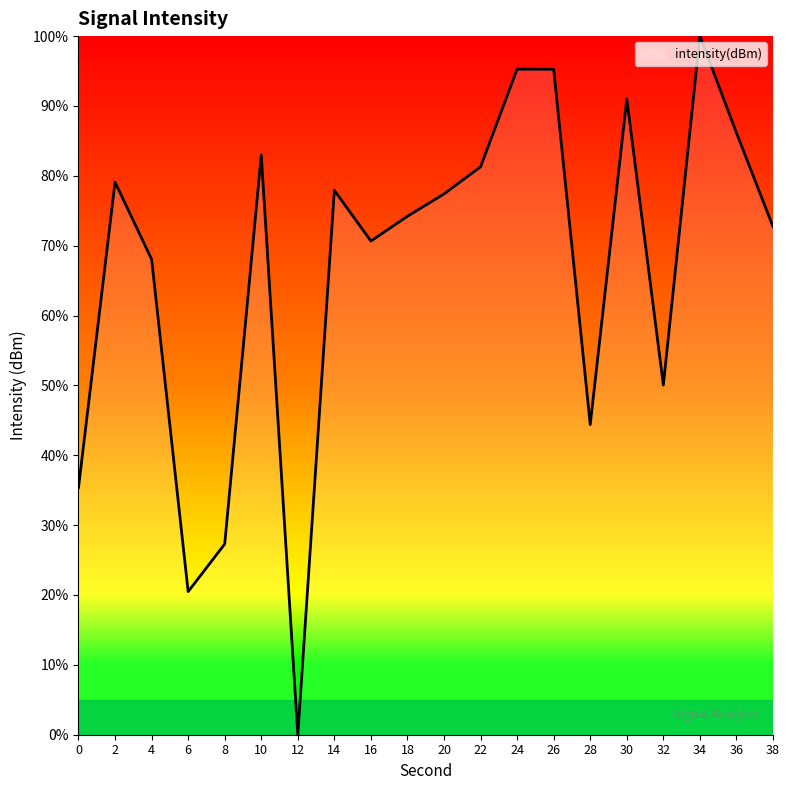

What is the difference between the maximum and minimum values?

100.0